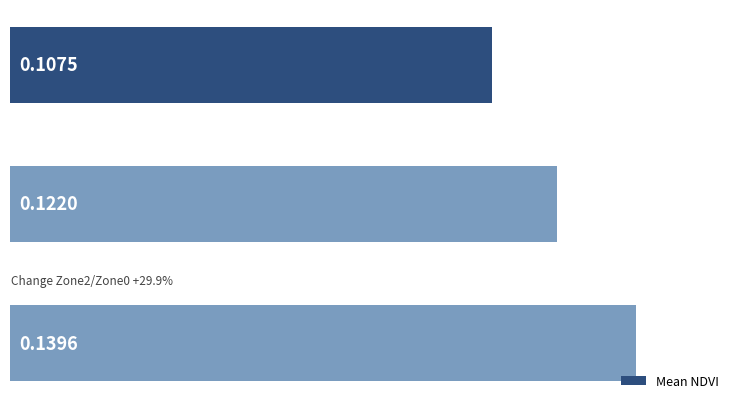

Does the chart contain stacked bars?

No